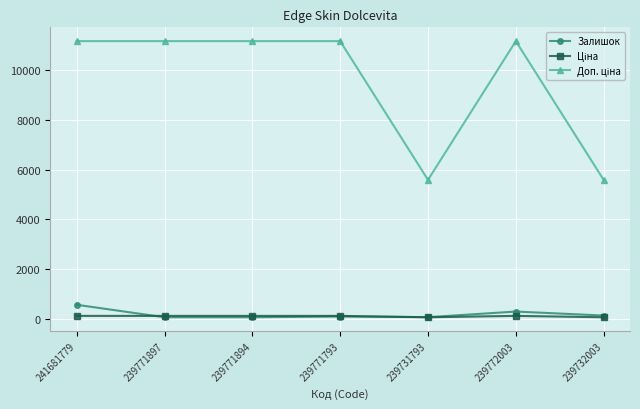

Is it true that Залишок equals 56.0 at 239771894?

True